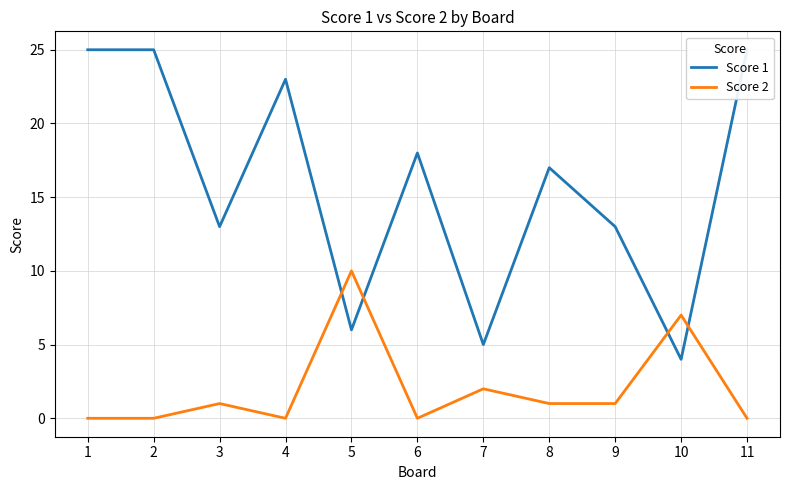

Which series has the largest total across all categories?

Score 1